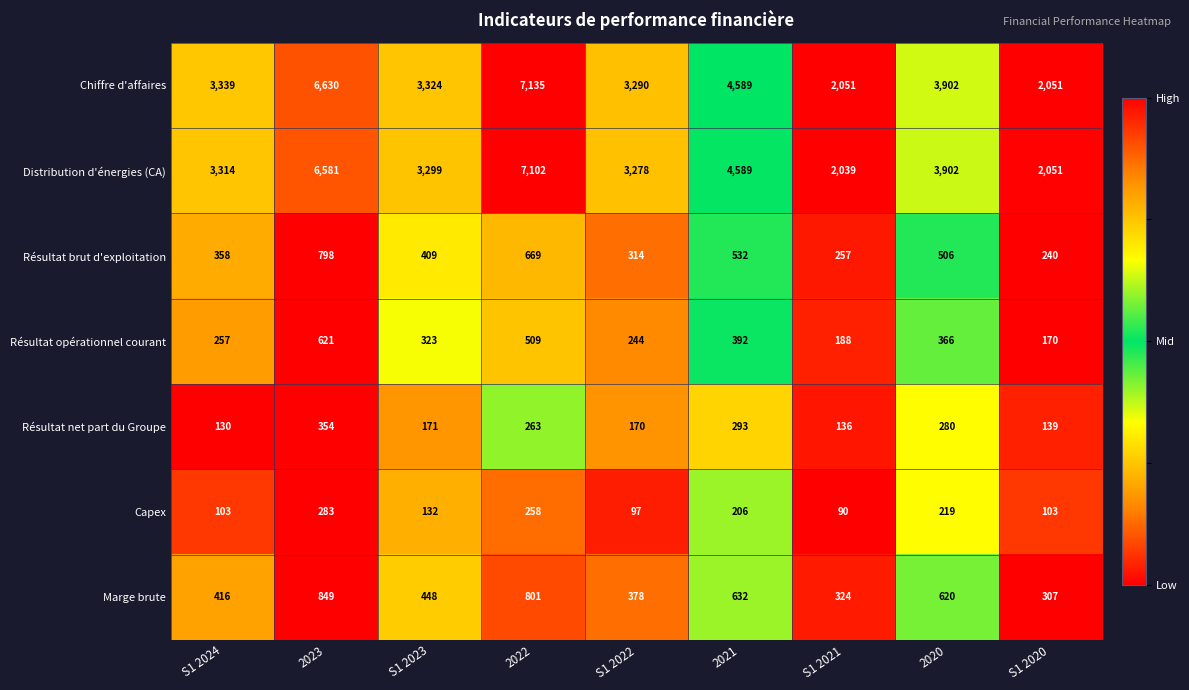

Rank the series at S1 2022 from lowest to highest value.

Capex, Résultat net part du Groupe, Résultat opérationnel courant, Résultat brut d'exploitation, Marge brute, Distribution d'énergies (CA), Chiffre d'affaires